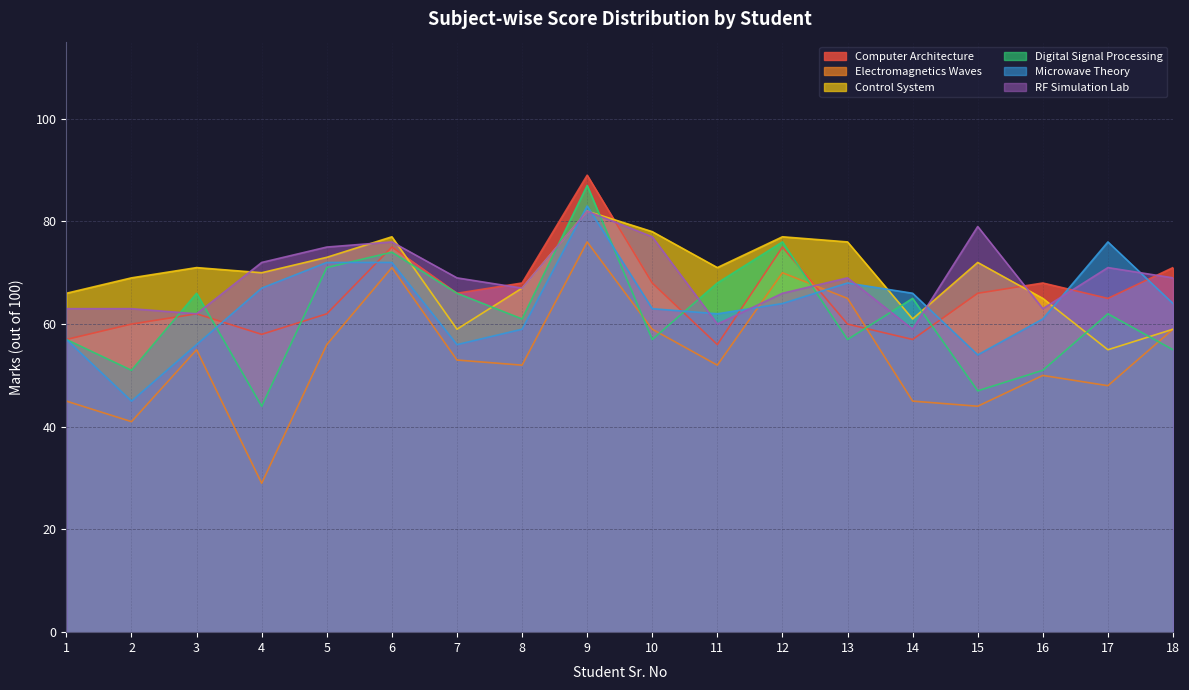

What is the difference between the Electromagnetics Waves values at 15 and 17?

4